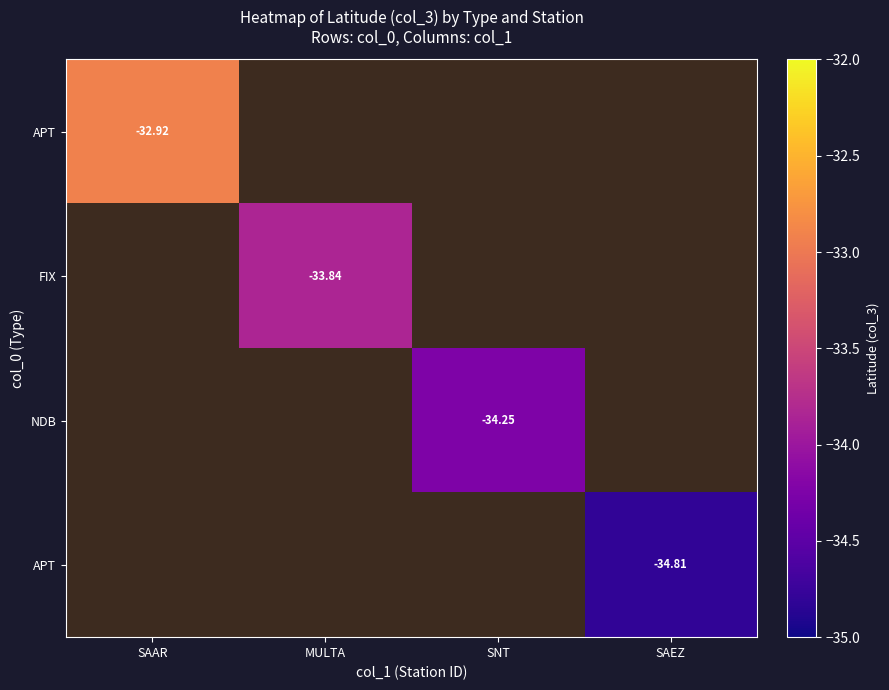

At how many categories does at least one series exceed -33?

1